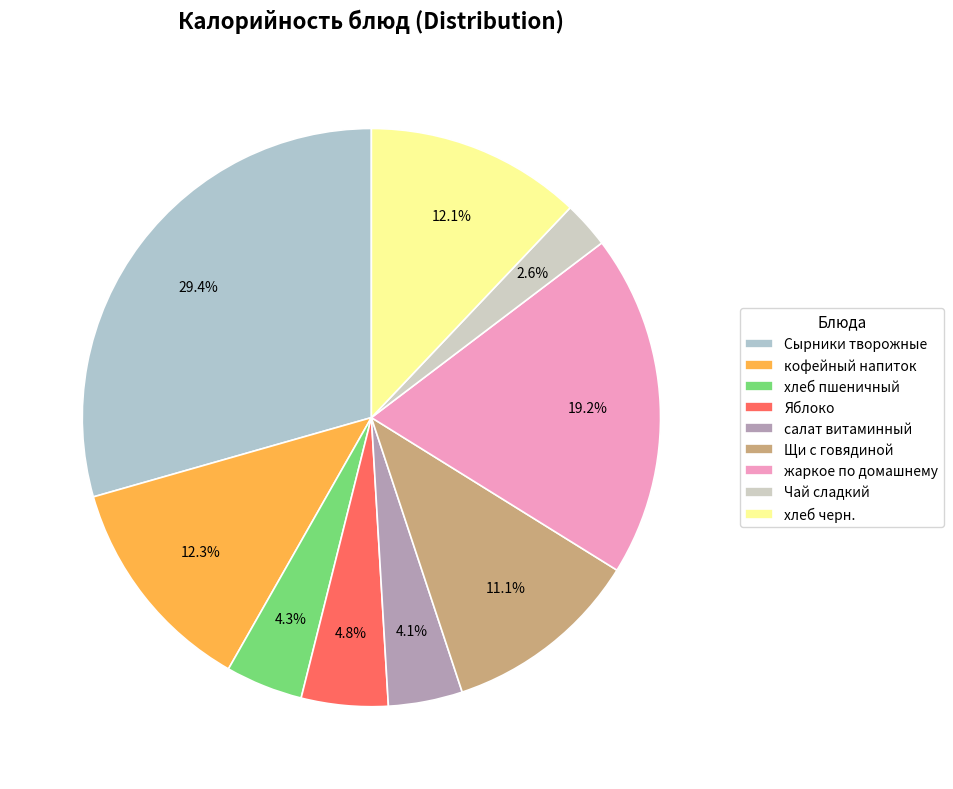

Which slice is the largest?

Сырники творожные